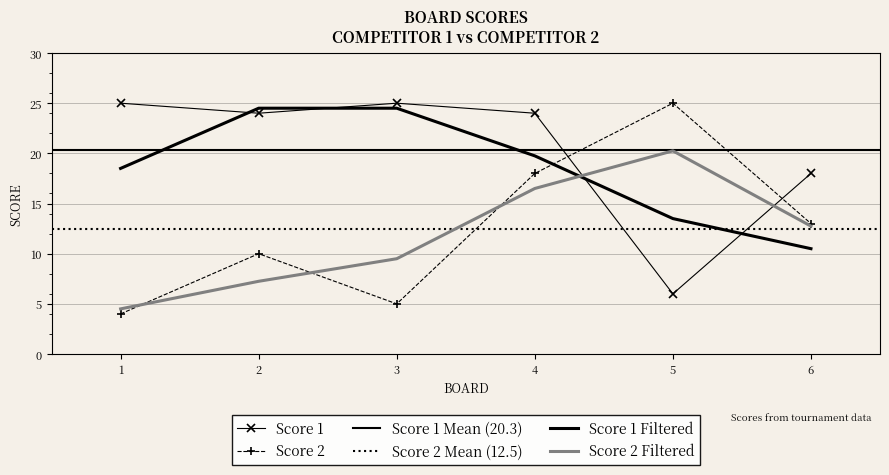

True or false: Score 2 and Score 1 intersect in this chart.

True